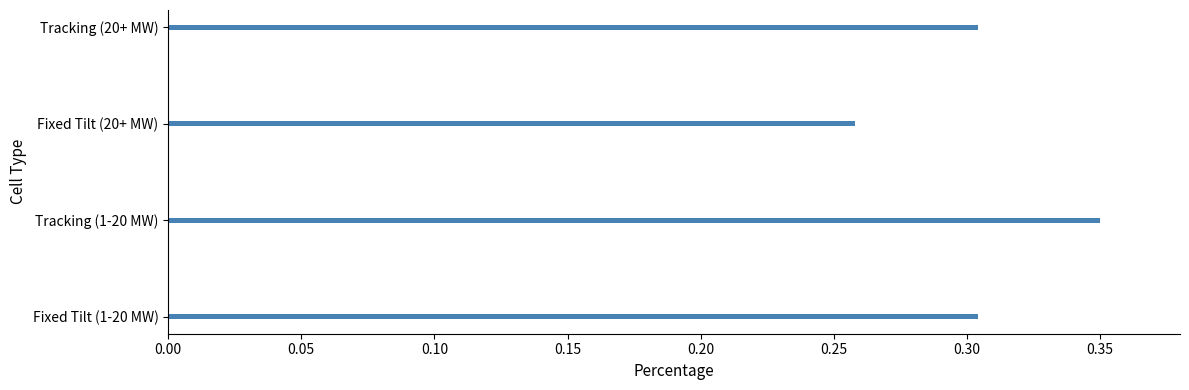

Which category has the lowest value across all series?

Fixed Tilt (20+ MW)